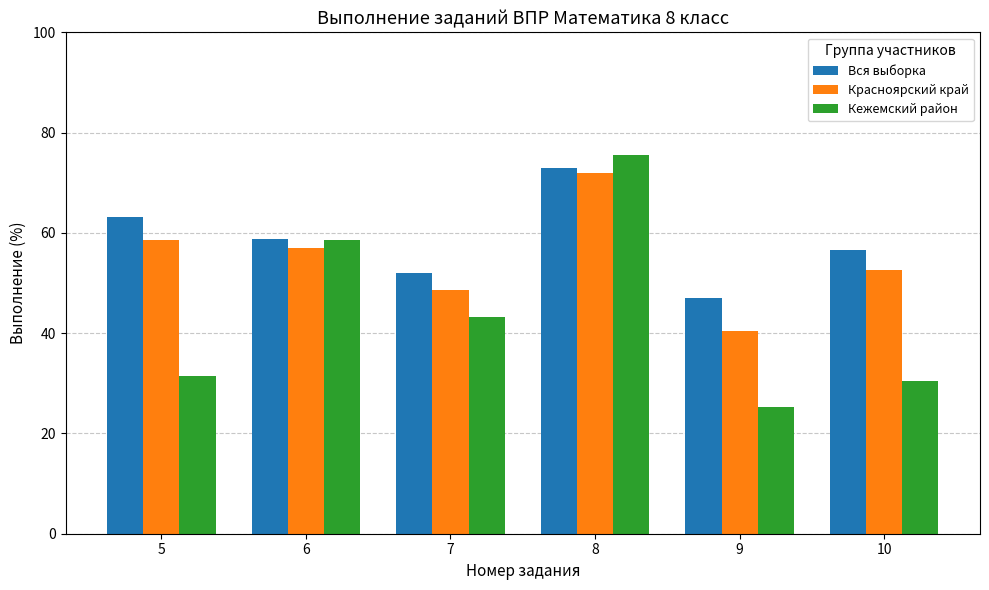

Count the number of categories in the chart.

6